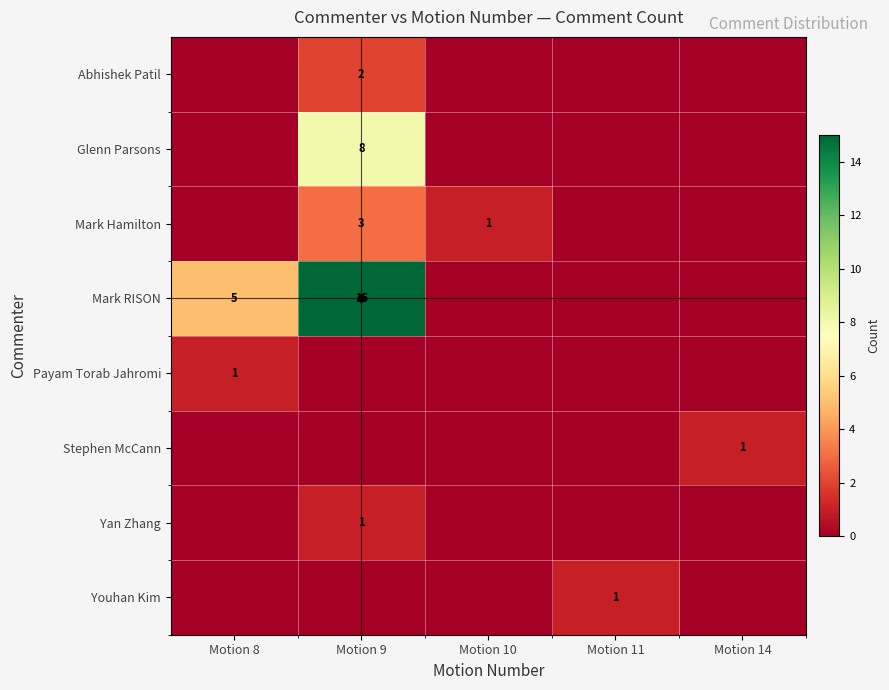

True or false: row_3 has a value of 20 at Motion 9.

False